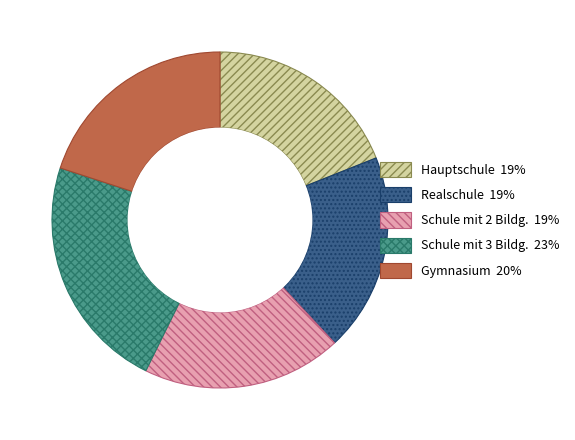

Is there any slice that represents more than half of the pie?

No